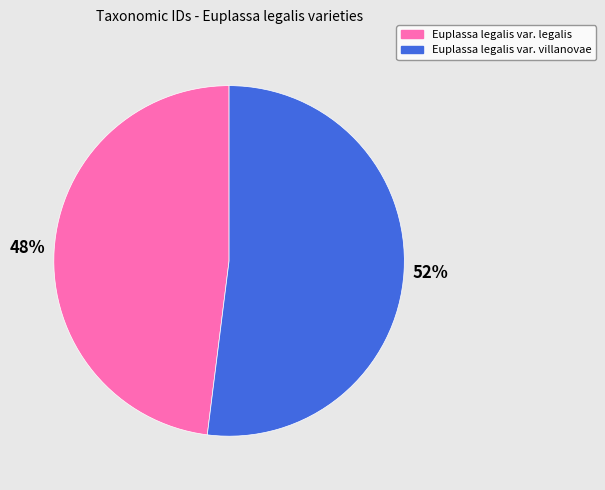

Do Euplassa legalis var. villanovae and Euplassa legalis var. legalis together represent more than half of the pie?

Yes